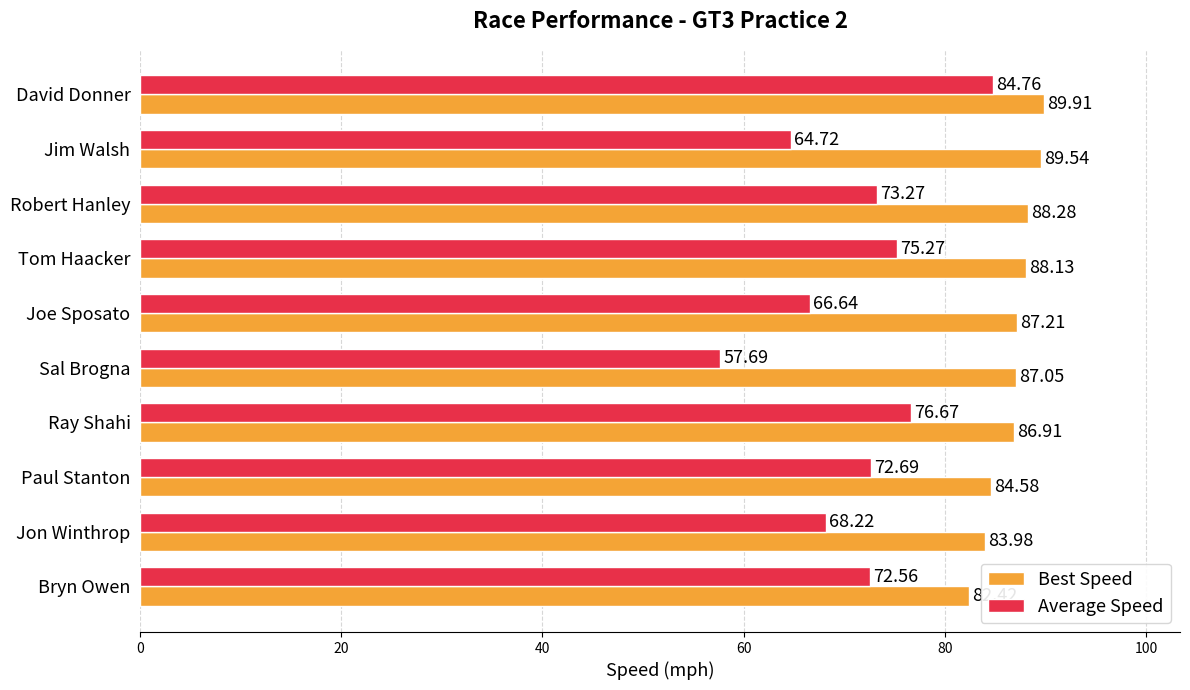

Where is Average Speed nearest to the value 71?

Bryn Owen